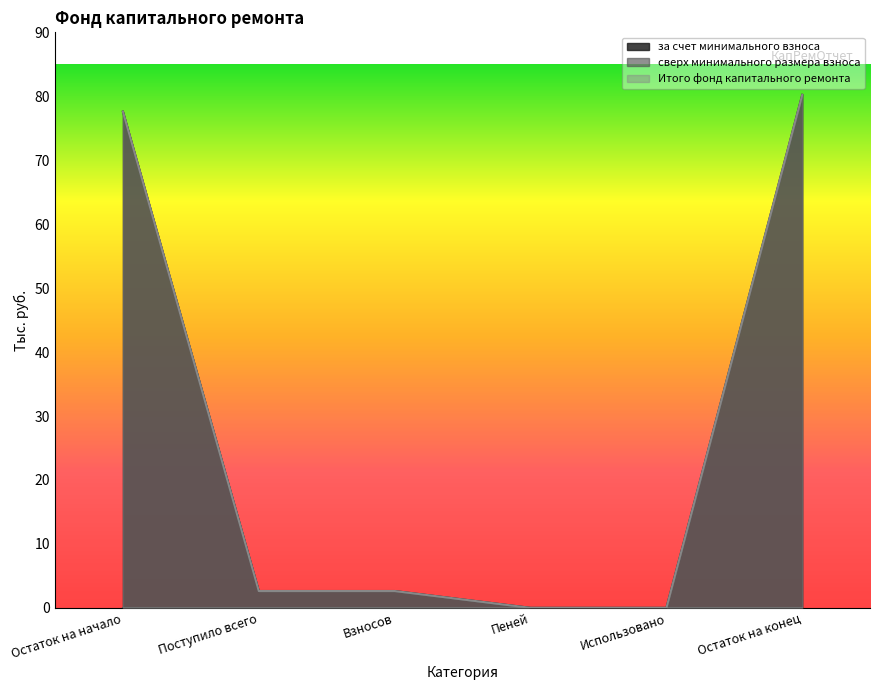

How many values in the за счет минимального взноса series exceed 2?

4